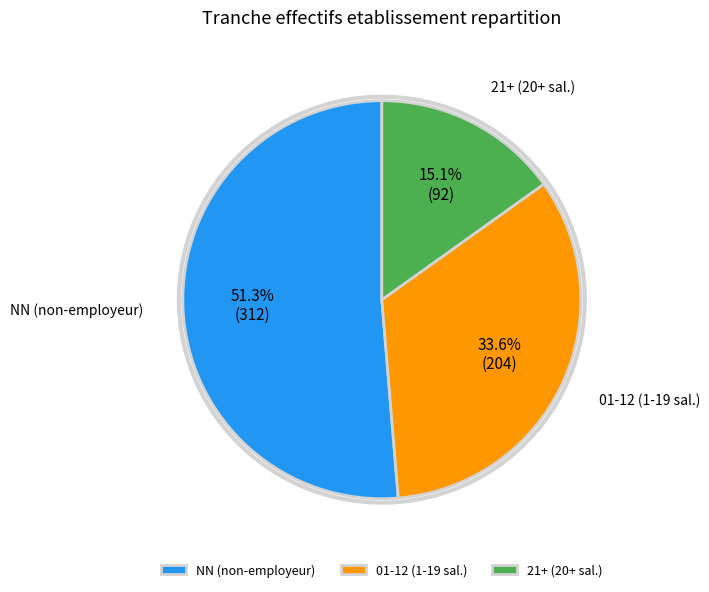

The 01 slice represents 1% of the pie. True or false?

False